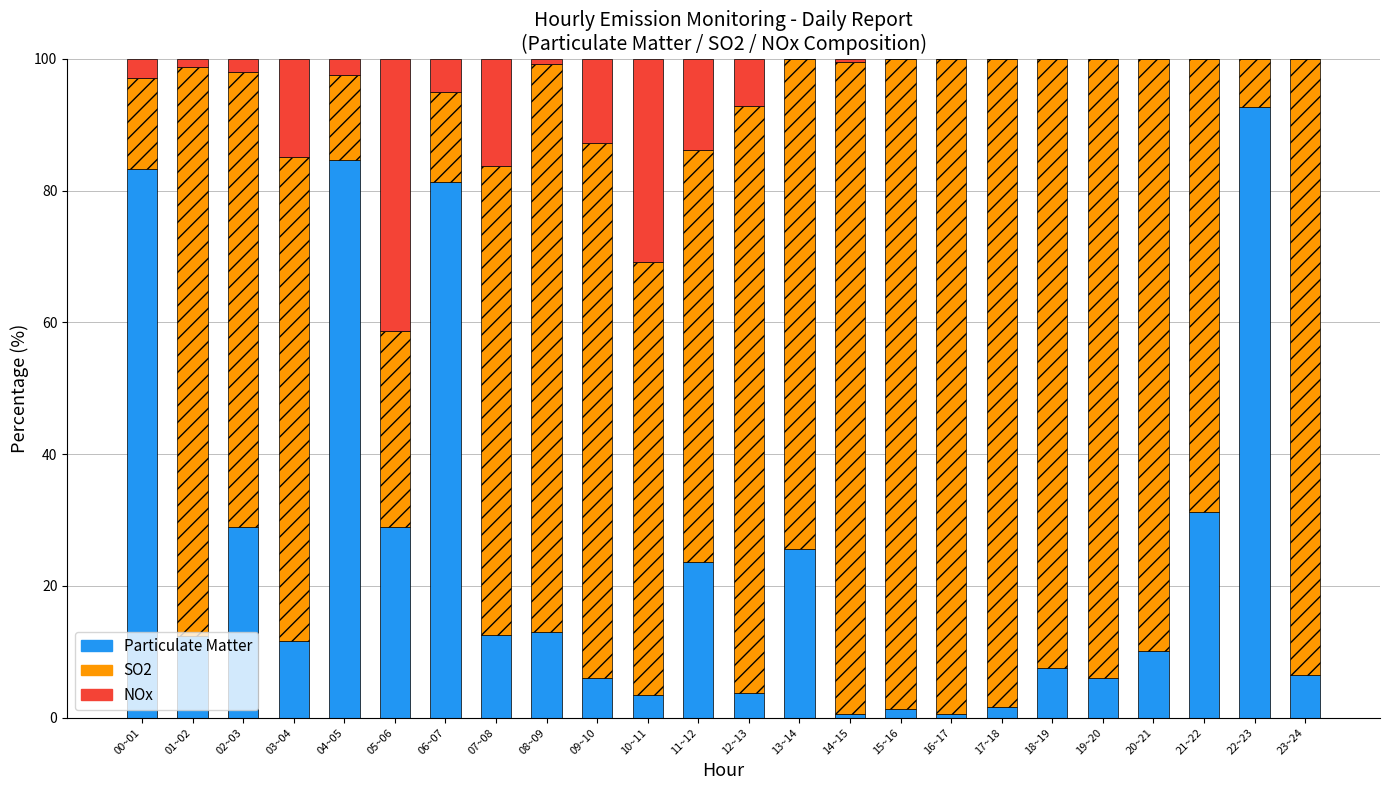

Are the bars horizontal?

No